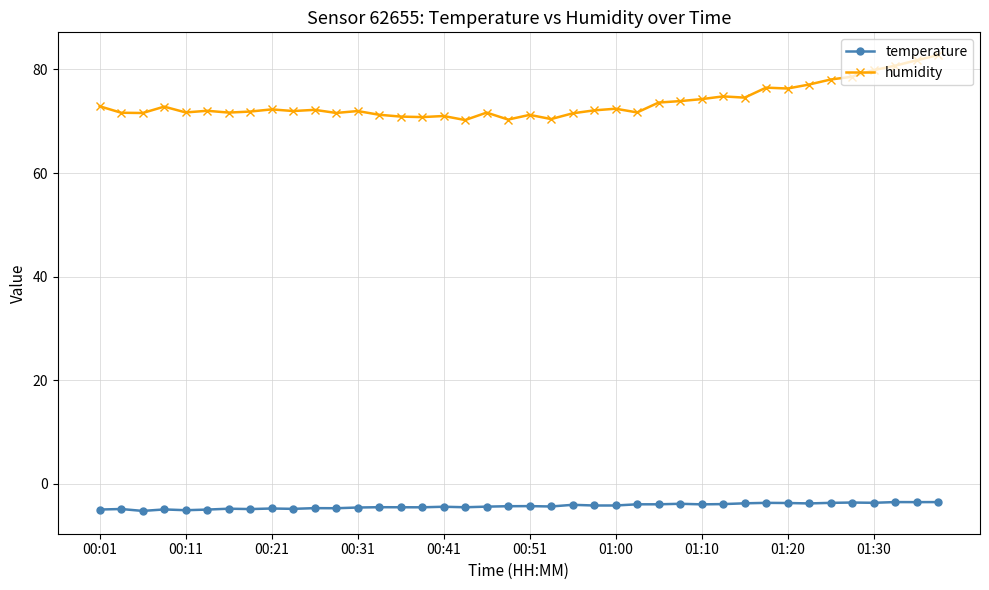

True or false: humidity and temperature cross at least once.

False